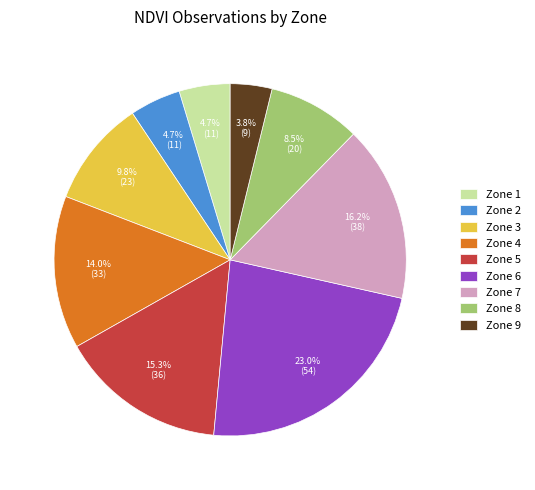

What portion of the pie excludes Zone 4?

86.0%